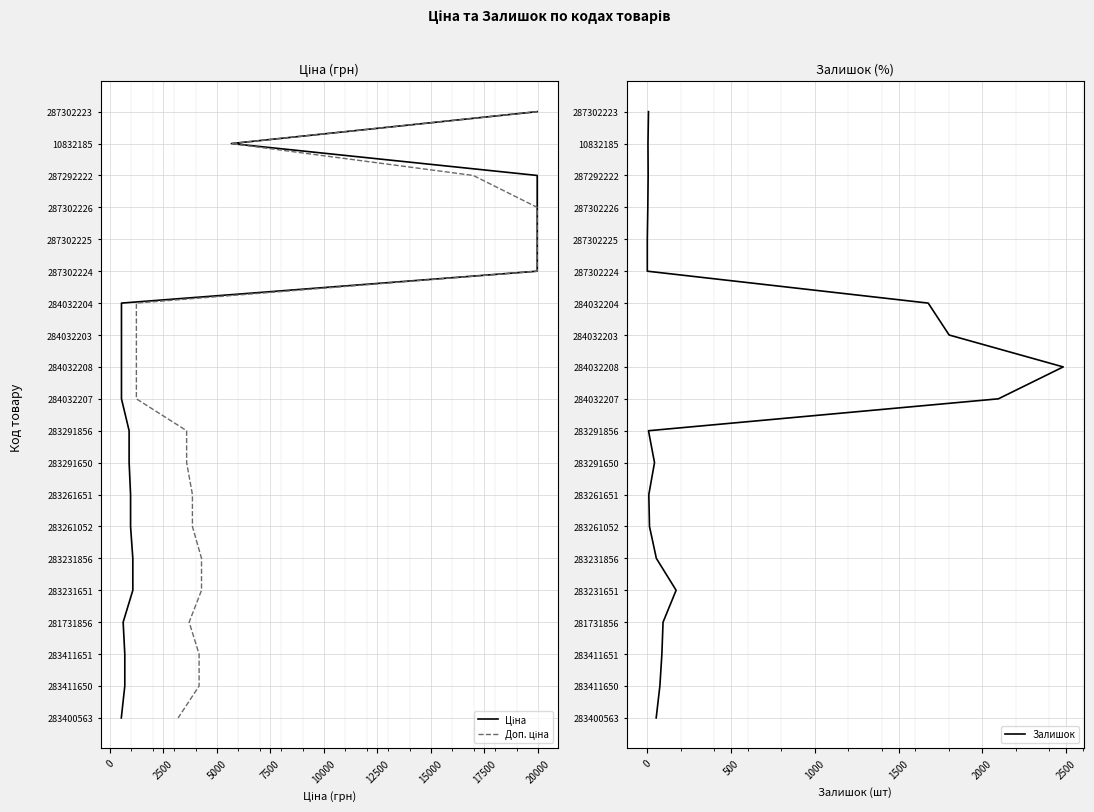

Is the value of Залишок at 0 greater than the value of Доп. ціна at 13?

No